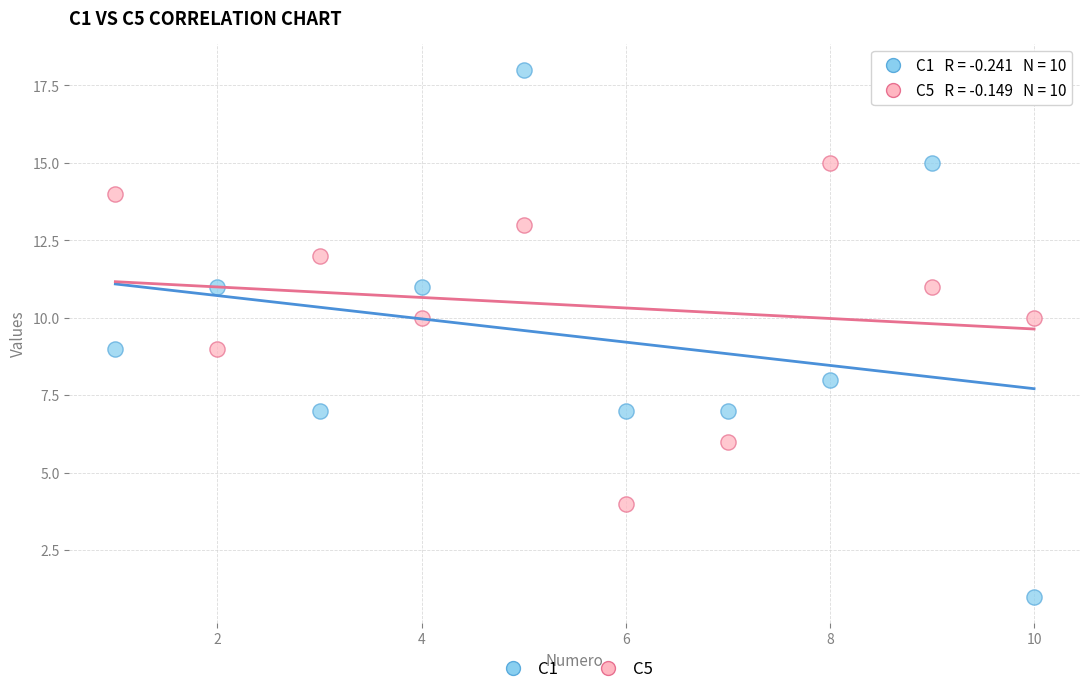

What are all the series names shown in the legend?

C1, C5